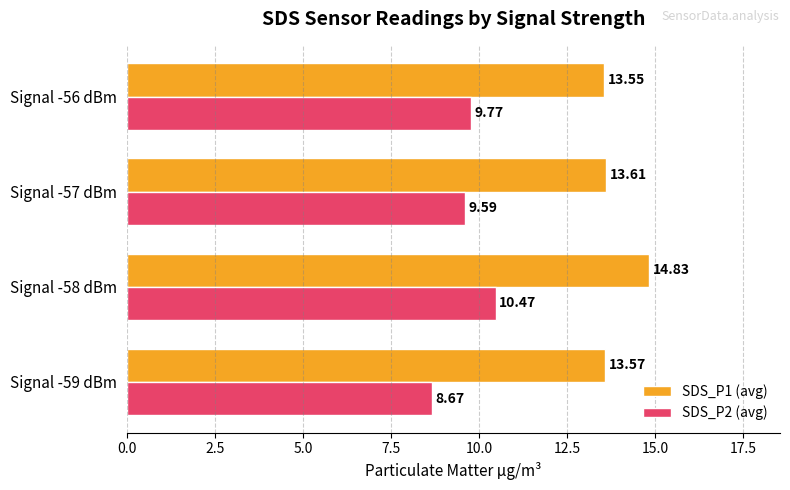

List the series in order of their peak value, lowest first.

SDS_P2 (avg), SDS_P1 (avg)